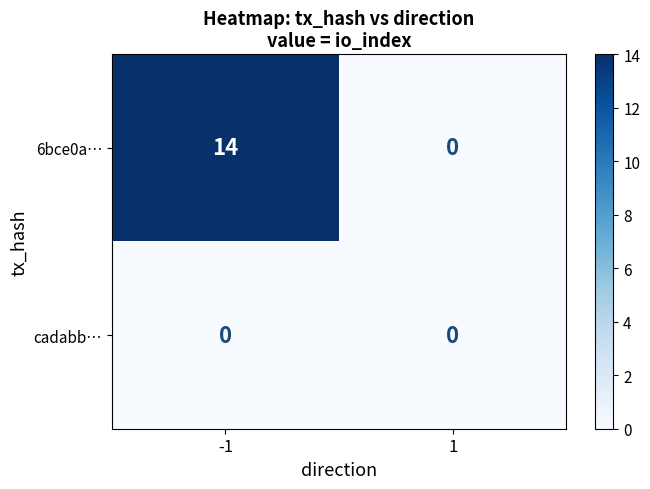

Rank the series by their maximum value, from lowest to highest.

cadabb…, 6bce0a…